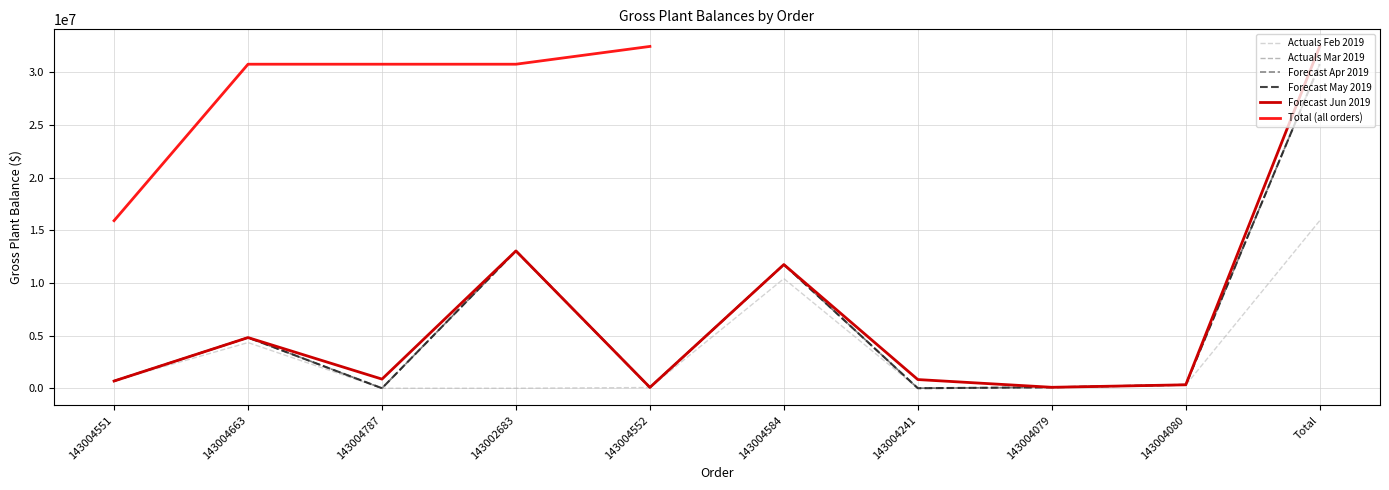

What is the total value across all series at 143004552?

385017.0